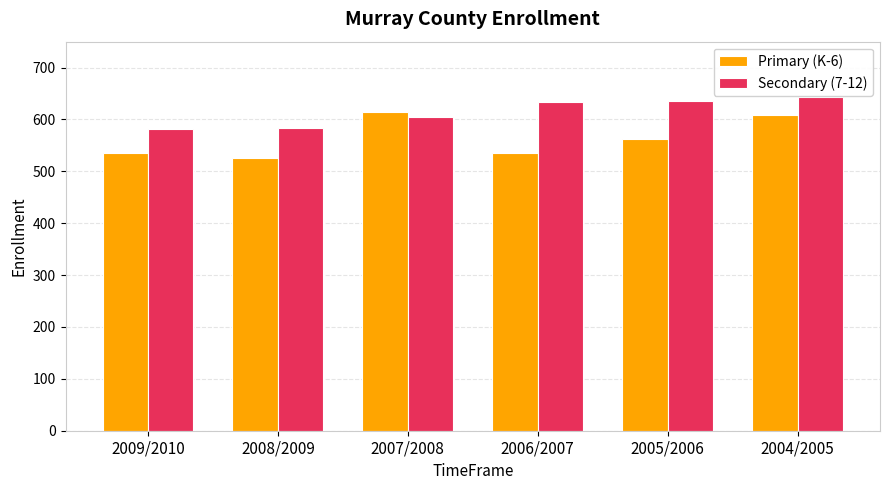

Where is Primary (K-6) nearest to the value 570?

2005/2006